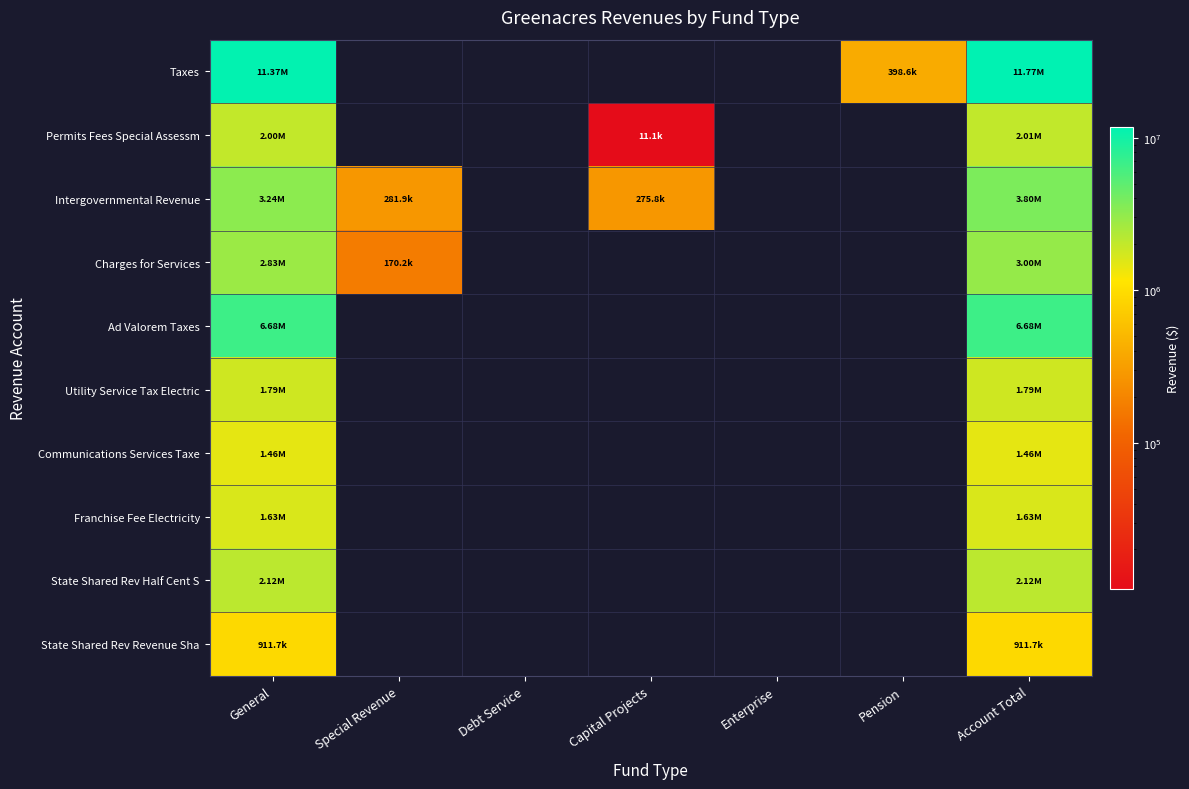

List the series in order of their peak value, lowest first.

State Shared Rev Revenue Sha, Communications Services Taxe, Franchise Fee Electricity, Utility Service Tax Electric, Permits Fees Special Assessm, State Shared Rev Half Cent S, Charges for Services, Intergovernmental Revenue, Ad Valorem Taxes, Taxes